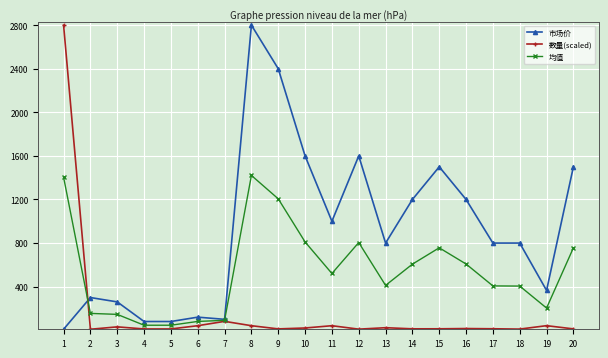

The value of 数量(scaled) at 9 is 12.3. True or false?

True